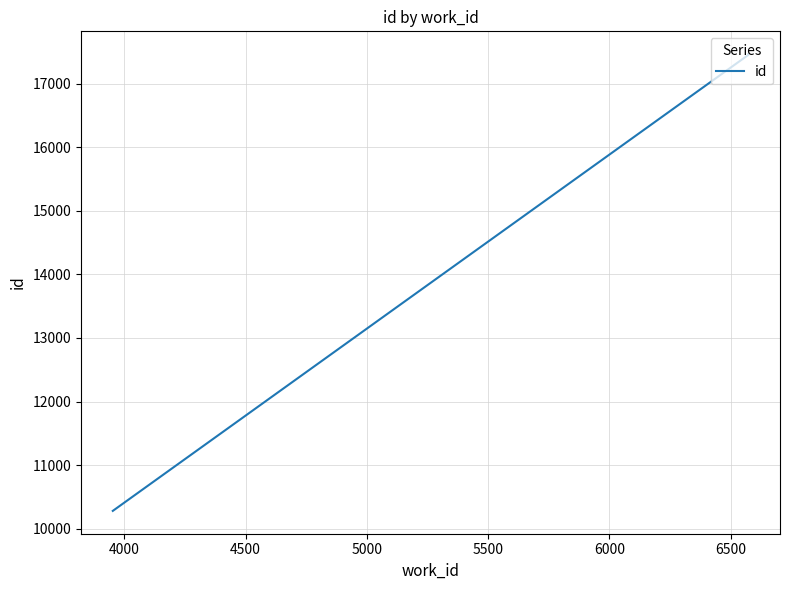

What is the value of the 3rd point from the left?

17468